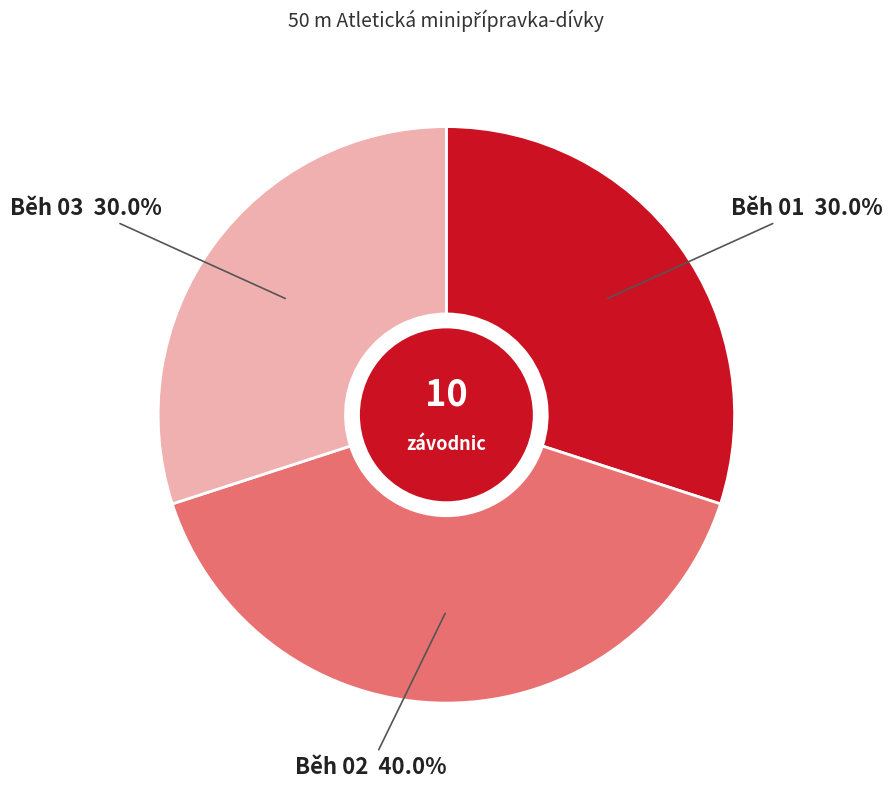

Does Běh 03 account for over 50% of the chart?

No